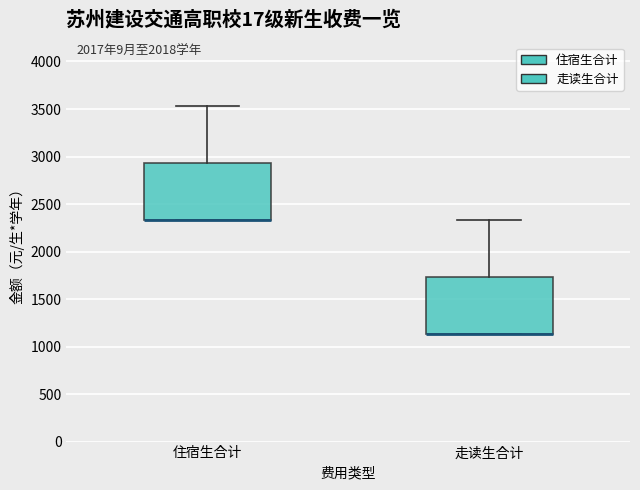

Where does the upper whisker of the box for 住宿生合计 end on the y-axis? The values are not printed on the chart, so give them approximately, as read against the axis.

3550